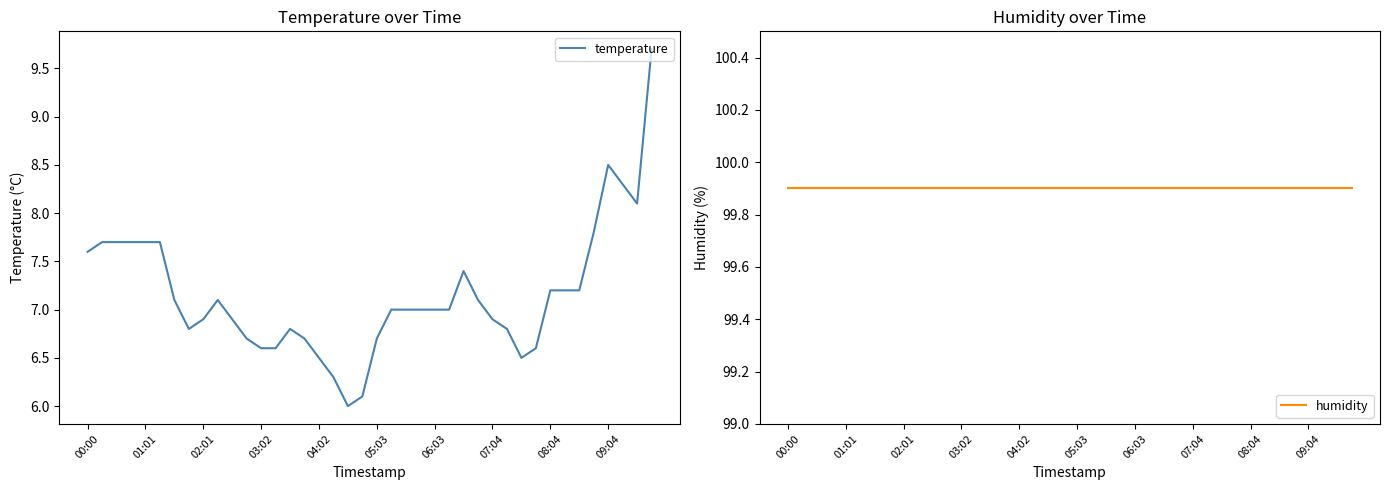

The value of humidity at 03:02 is 136.4. True or false?

False